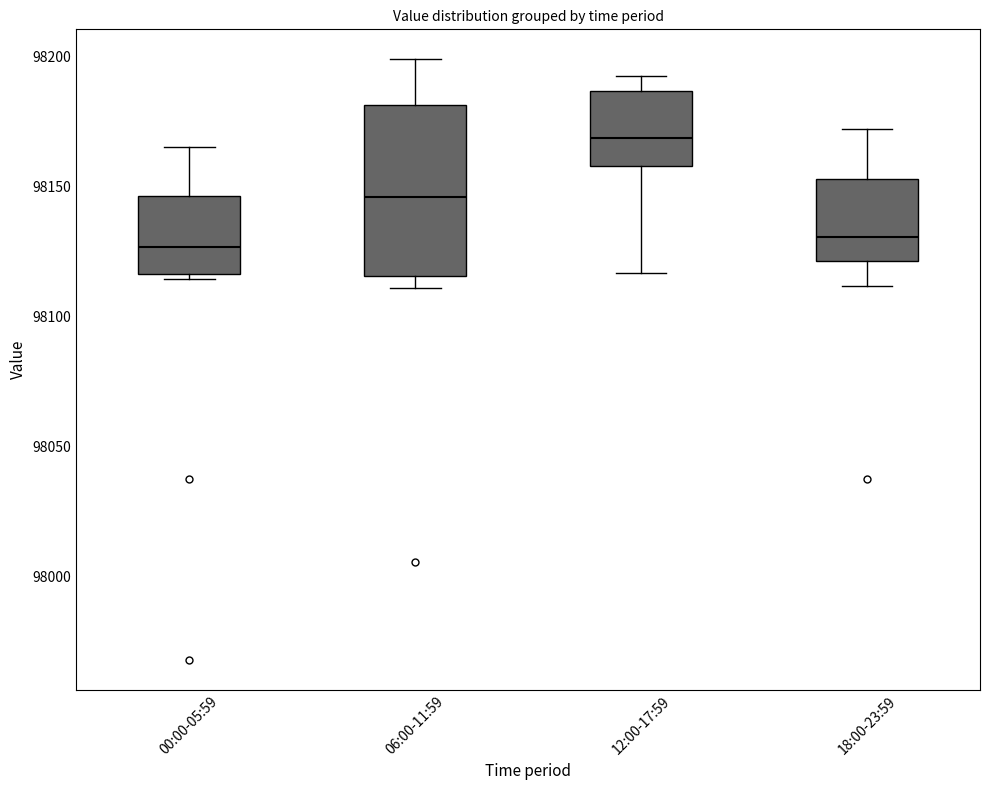

Which box has the highest median line?

12:00-17:59